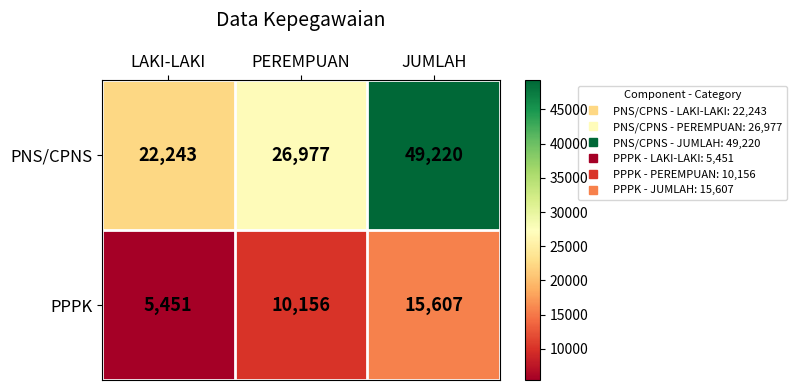

What is the approximate value of PNS/CPNS at JUMLAH?

49220